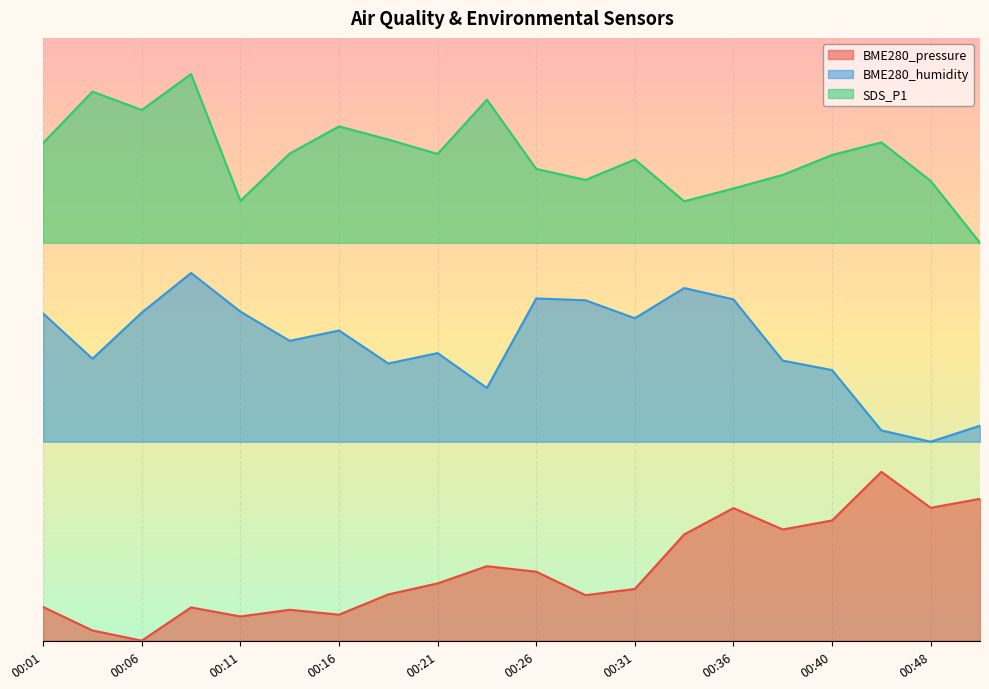

What value does the BME280_pressure series have at 00:31?

0.1